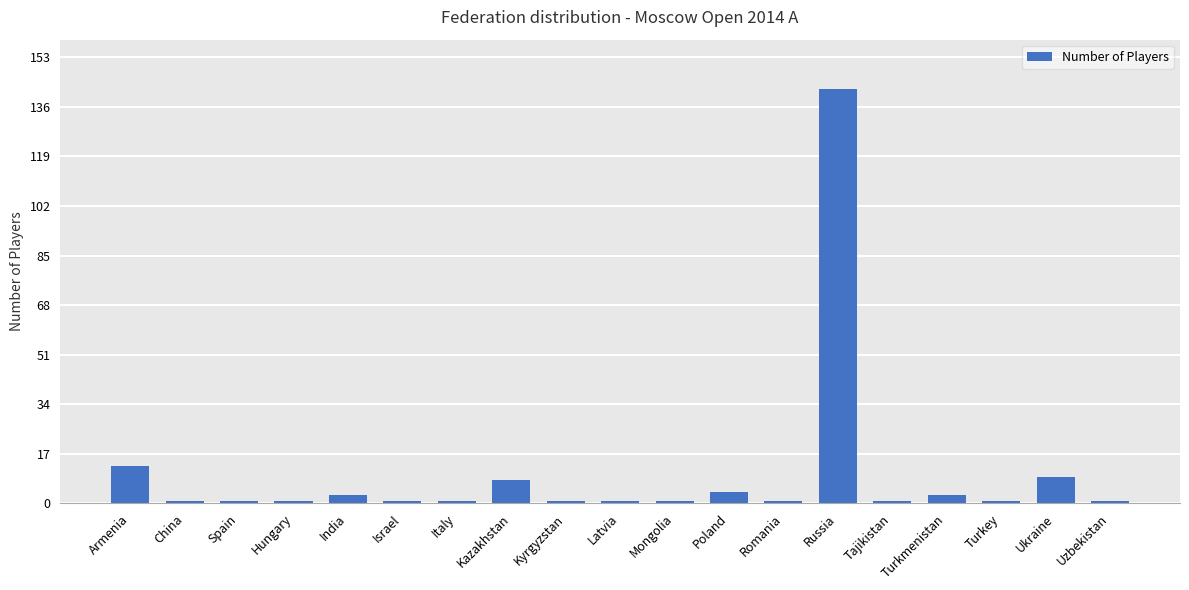

True or false: the data shows 4 at Poland.

True